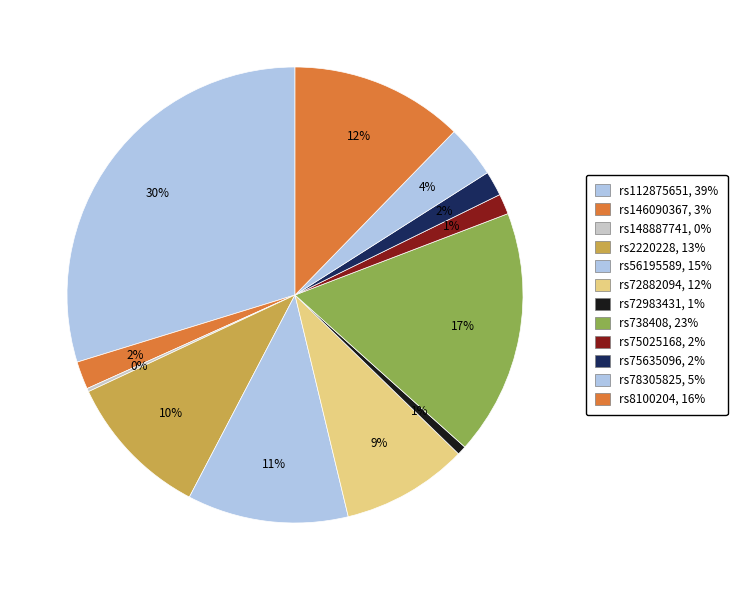

Which slice is the smallest?

rs148887741